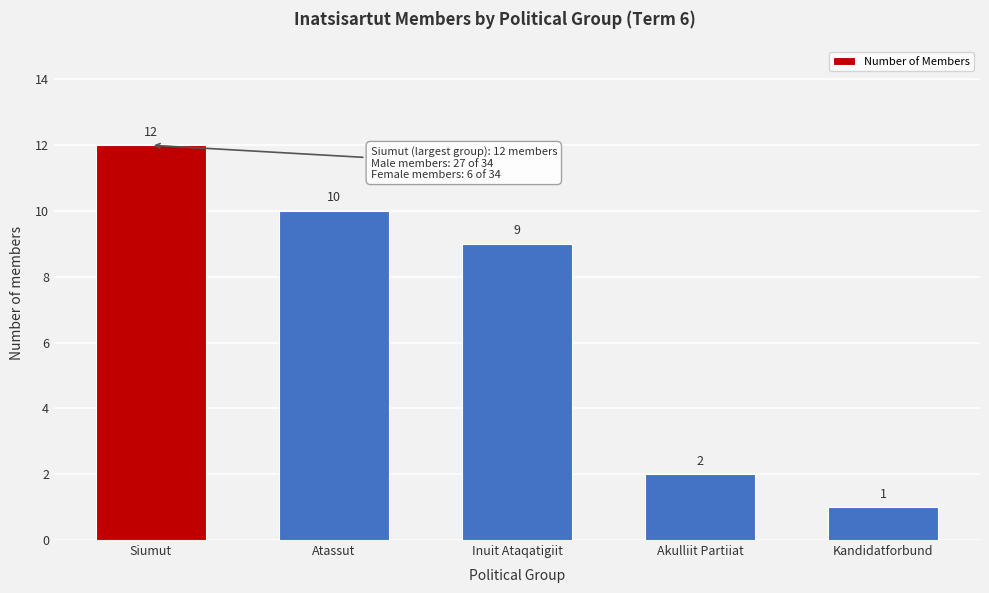

Reading left to right, what are all the values shown in this chart?

Siumut=12	Atassut=10	Inuit Ataqatigiit=9	Akulliit Partiiat=2	Kandidatforbund=1